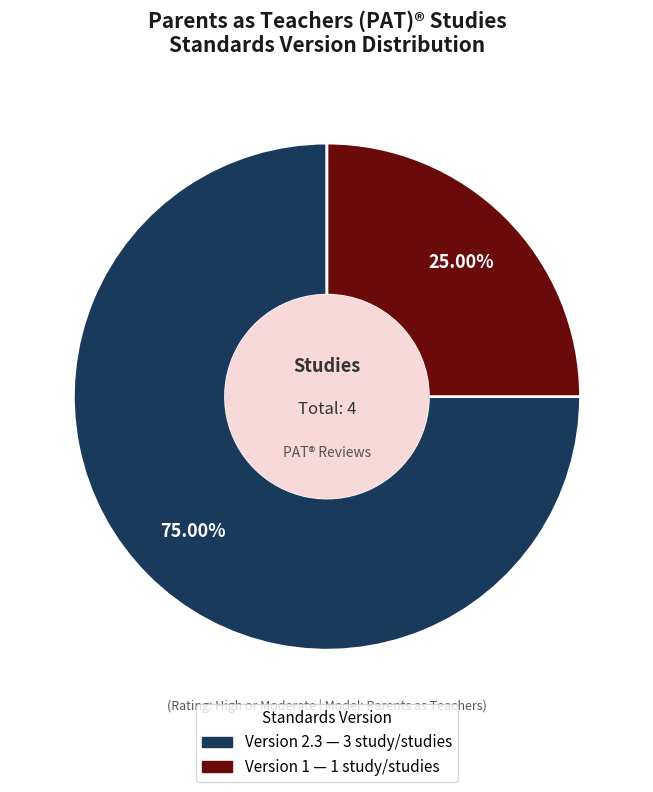

Does any single category account for the majority?

Yes